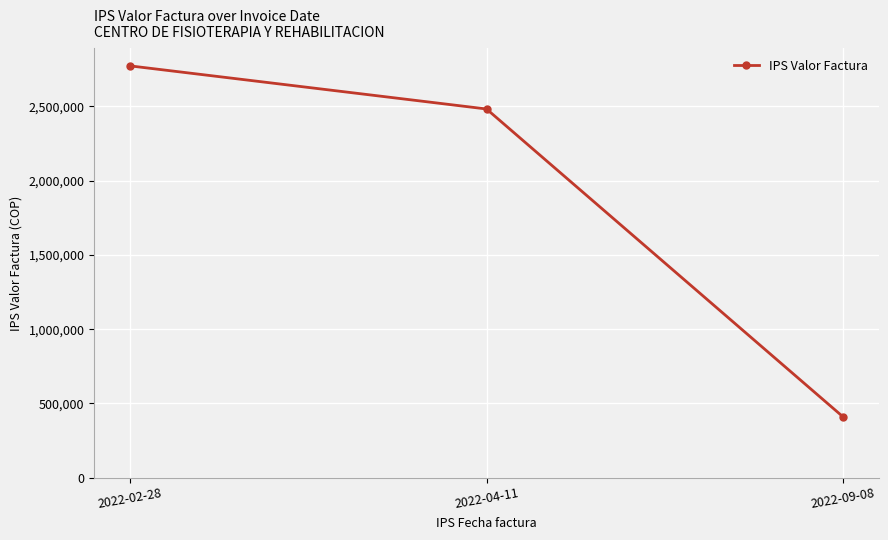

What is the approximate value at 2022-09-08, to the nearest 50?

409500